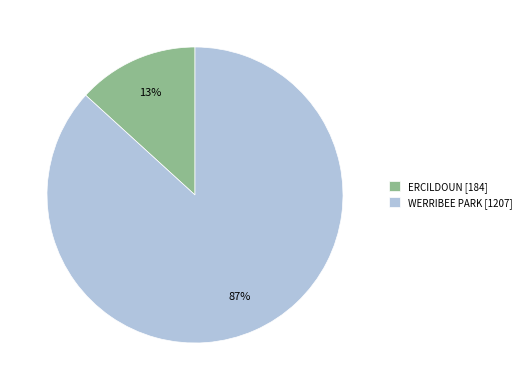

Is there any slice that represents more than half of the pie?

Yes